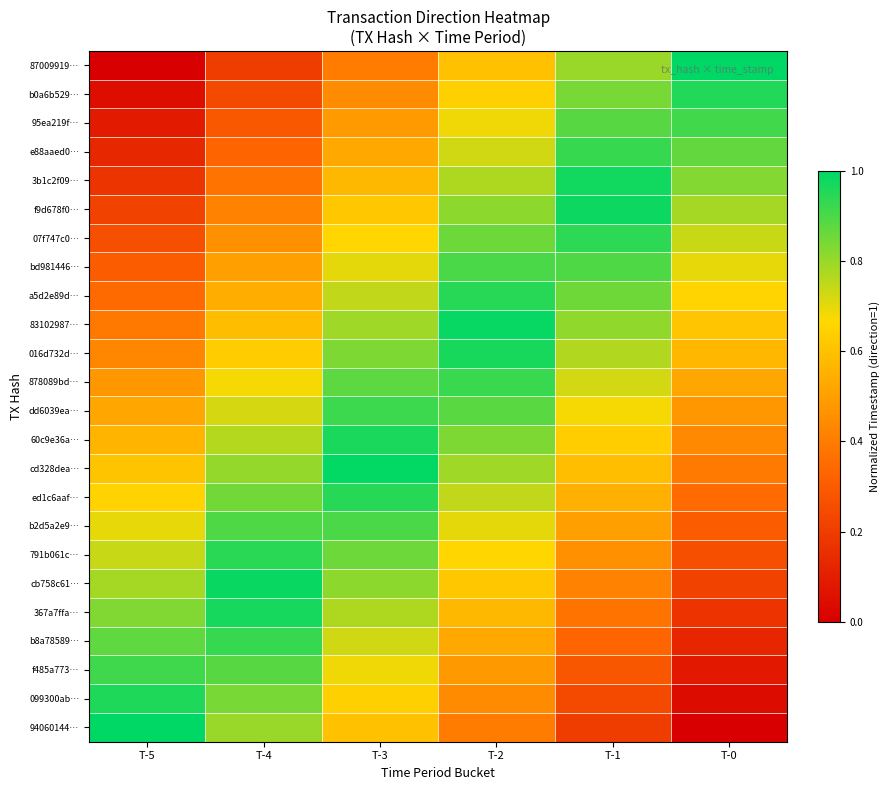

Reading left to right, transcribe all the data shown in this chart.

87009919…: T-5=0.0	T-4=0.2	T-3=0.4	T-2=0.6	T-1=0.8	T-0=1.0
b0a6b529…: T-5=0.0	T-4=0.2	T-3=0.4	T-2=0.6	T-1=0.8	T-0=1.0
95ea219f…: T-5=0.1	T-4=0.3	T-3=0.5	T-2=0.7	T-1=0.9	T-0=0.9
e88aaed0…: T-5=0.1	T-4=0.3	T-3=0.5	T-2=0.7	T-1=0.9	T-0=0.9
3b1c2f09…: T-5=0.2	T-4=0.4	T-3=0.6	T-2=0.8	T-1=1.0	T-0=0.8
f9d678f0…: T-5=0.2	T-4=0.4	T-3=0.6	T-2=0.8	T-1=1.0	T-0=0.8
07f747c0…: T-5=0.3	T-4=0.5	T-3=0.7	T-2=0.9	T-1=0.9	T-0=0.7
bd981446…: T-5=0.3	T-4=0.5	T-3=0.7	T-2=0.9	T-1=0.9	T-0=0.7
a5d2e89d…: T-5=0.3	T-4=0.5	T-3=0.7	T-2=0.9	T-1=0.9	T-0=0.7
83102987…: T-5=0.4	T-4=0.6	T-3=0.8	T-2=1.0	T-1=0.8	T-0=0.6
016d732d…: T-5=0.4	T-4=0.6	T-3=0.8	T-2=1.0	T-1=0.8	T-0=0.6
878089bd…: T-5=0.5	T-4=0.7	T-3=0.9	T-2=0.9	T-1=0.7	T-0=0.5
dd6039ea…: T-5=0.5	T-4=0.7	T-3=0.9	T-2=0.9	T-1=0.7	T-0=0.5
60c9e36a…: T-5=0.6	T-4=0.8	T-3=1.0	T-2=0.8	T-1=0.6	T-0=0.4
cd328dea…: T-5=0.6	T-4=0.8	T-3=1.0	T-2=0.8	T-1=0.6	T-0=0.4
ed1c6aaf…: T-5=0.7	T-4=0.9	T-3=0.9	T-2=0.7	T-1=0.5	T-0=0.3
b2d5a2e9…: T-5=0.7	T-4=0.9	T-3=0.9	T-2=0.7	T-1=0.5	T-0=0.3
791b061c…: T-5=0.7	T-4=0.9	T-3=0.9	T-2=0.7	T-1=0.5	T-0=0.3
cb758c61…: T-5=0.8	T-4=1.0	T-3=0.8	T-2=0.6	T-1=0.4	T-0=0.2
367a7ffa…: T-5=0.8	T-4=1.0	T-3=0.8	T-2=0.6	T-1=0.4	T-0=0.2
b8a78589…: T-5=0.9	T-4=0.9	T-3=0.7	T-2=0.5	T-1=0.3	T-0=0.1
f485a773…: T-5=0.9	T-4=0.9	T-3=0.7	T-2=0.5	T-1=0.3	T-0=0.1
099300ab…: T-5=1.0	T-4=0.8	T-3=0.6	T-2=0.4	T-1=0.2	T-0=0.0
94060144…: T-5=1.0	T-4=0.8	T-3=0.6	T-2=0.4	T-1=0.2	T-0=0.0